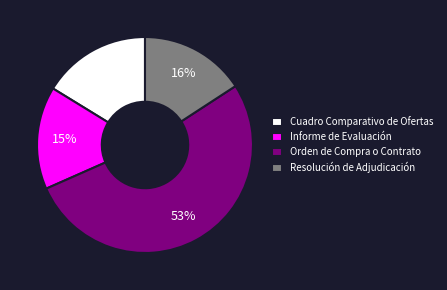

How many segments does this pie chart have?

4